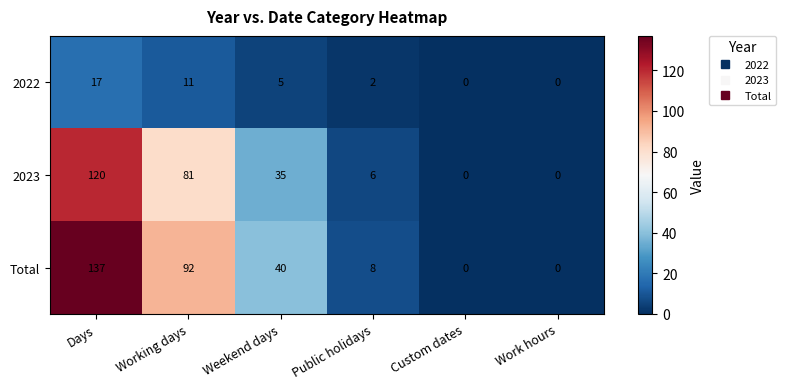

The value of 2022 at Work hours is 11. True or false?

False